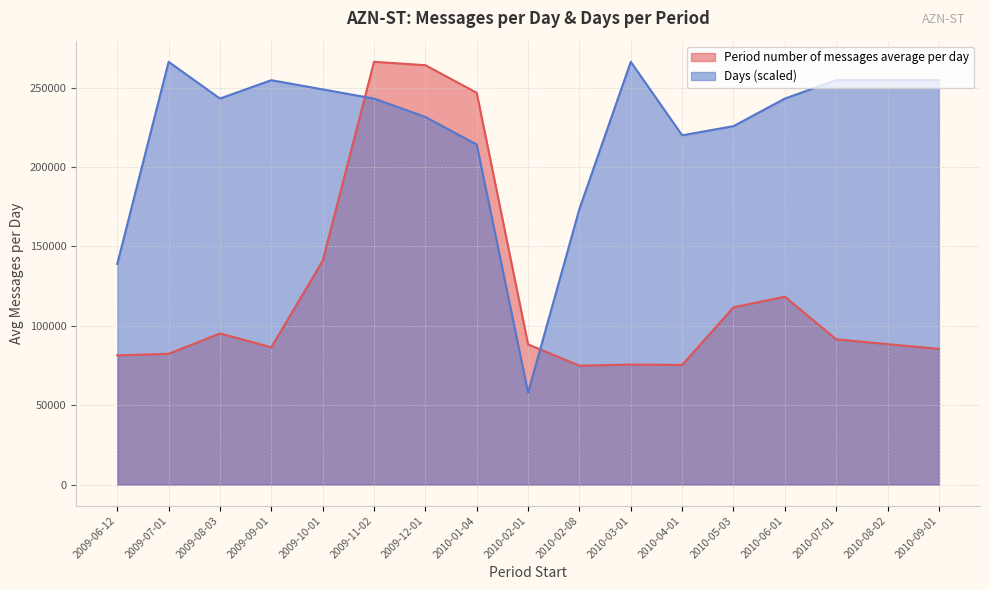

True or false: Period number of messages average per day has more than 1 interior local peaks.

True